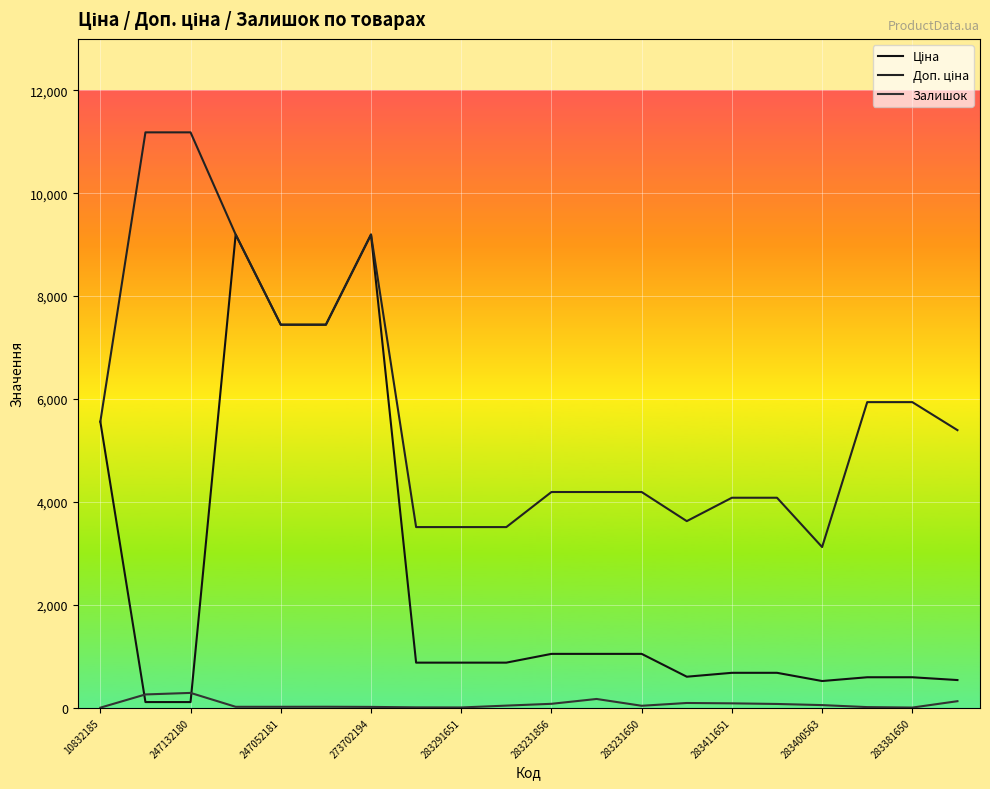

How many lines are shown in the chart?

3